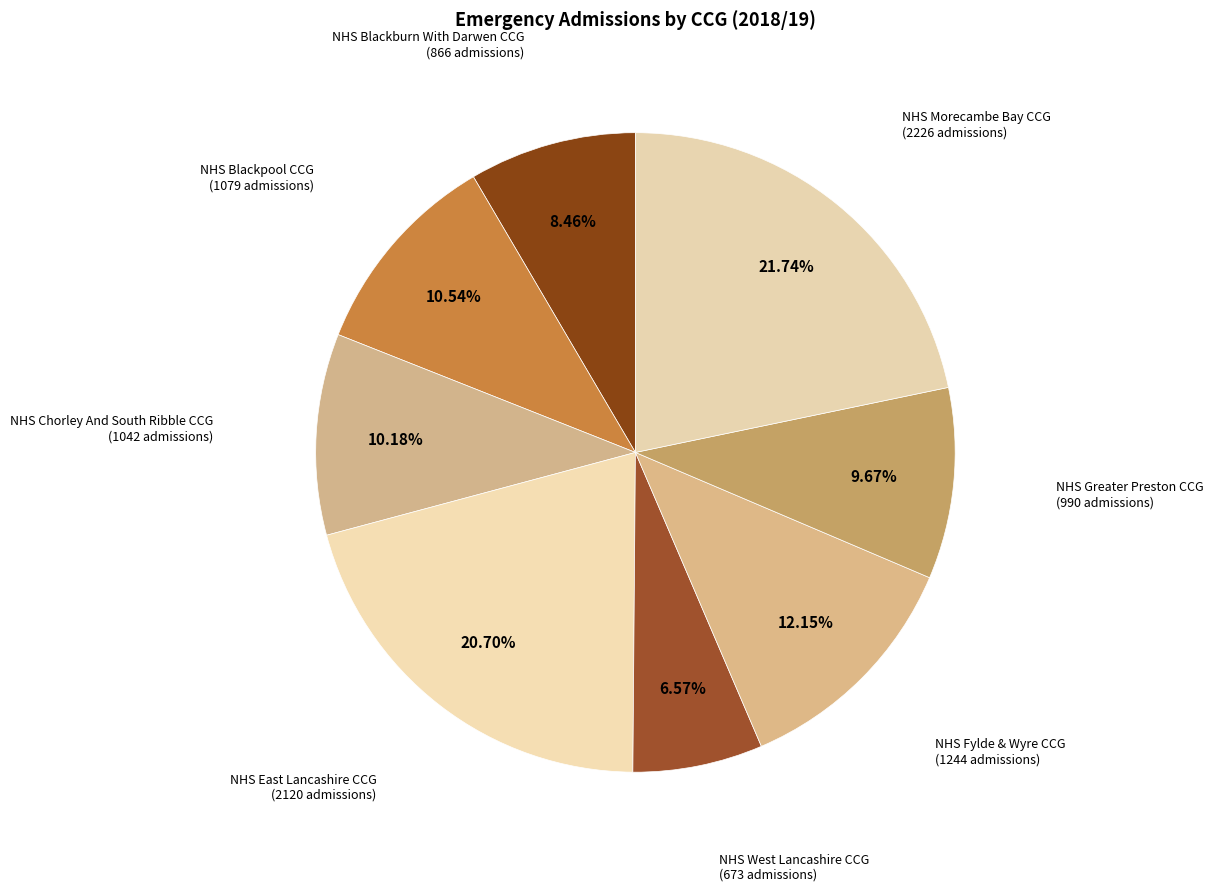

Which has a higher value, NHS West Lancashire CCG or NHS Fylde & Wyre CCG?

NHS Fylde & Wyre CCG